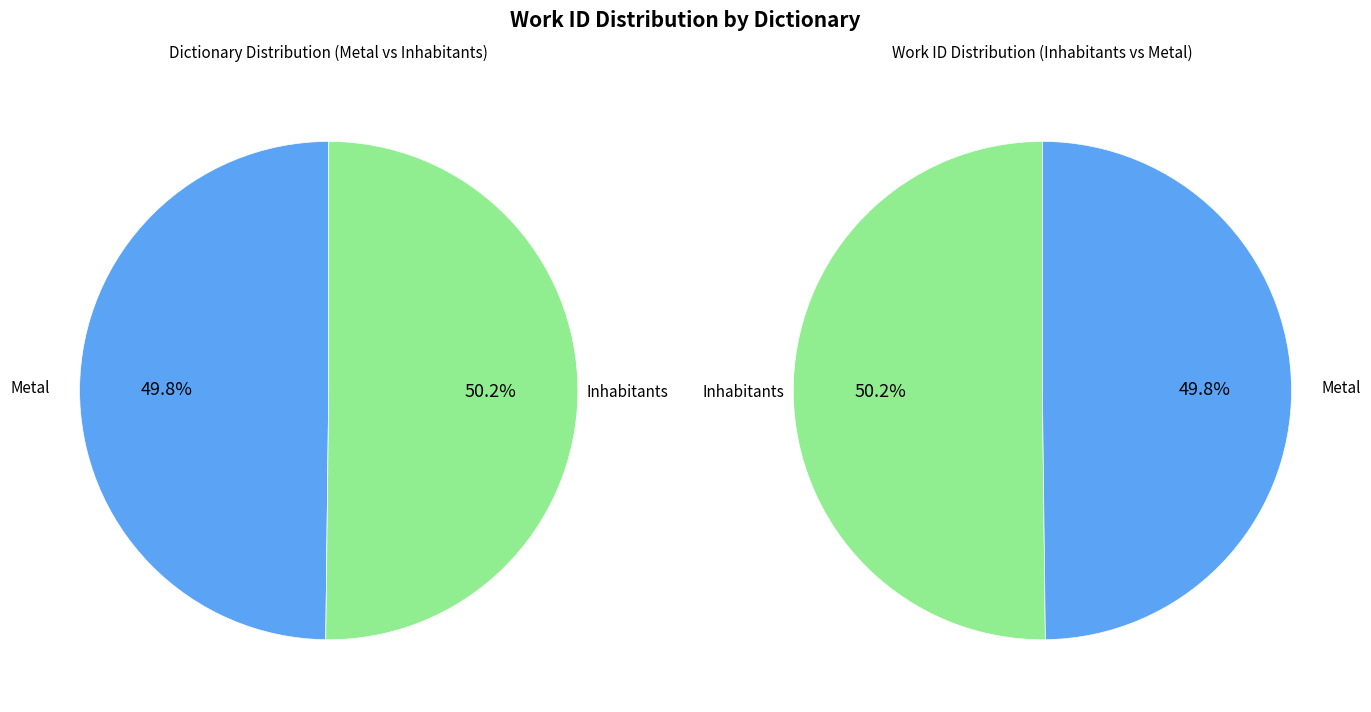

Which slice is the largest?

Inhabitants